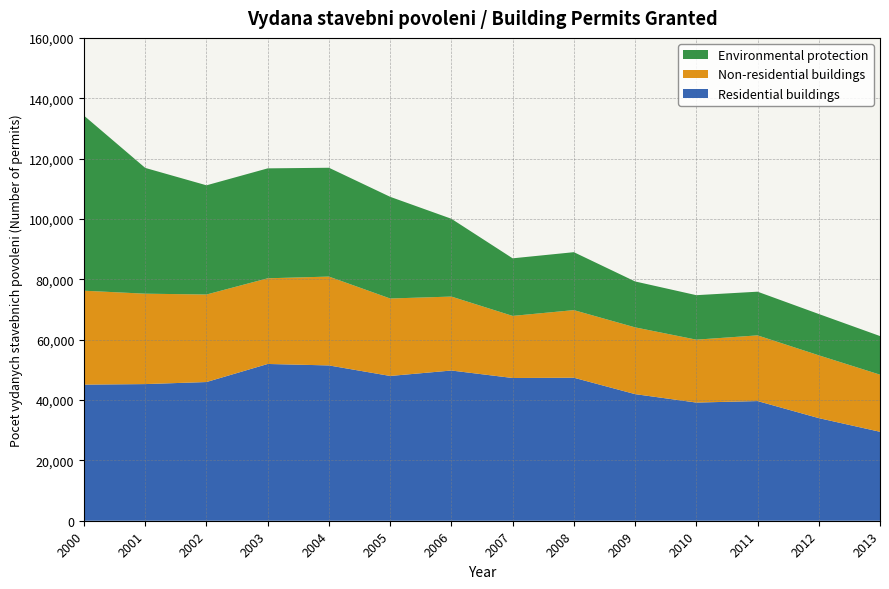

Reading left to right, list all the values displayed in this chart.

Residential buildings: 2000=45100	2001=45279	2002=45961	2003=51948	2004=51464	2005=47974	2006=49777	2007=47298	2008=47389	2009=41954	2010=39158	2011=39656	2012=34006	2013=29475
Non-residential buildings: 2000=31125	2001=29958	2002=29003	2003=28390	2004=29439	2005=25668	2006=24503	2007=20578	2008=22404	2009=22124	2010=20844	2011=21765	2012=20812	2013=18929
Environmental protection: 2000=57994	2001=41673	2002=36187	2003=36427	2004=36065	2005=33691	2006=25779	2007=19079	2008=19199	2009=15214	2010=14741	2011=14478	2012=13688	2013=12794